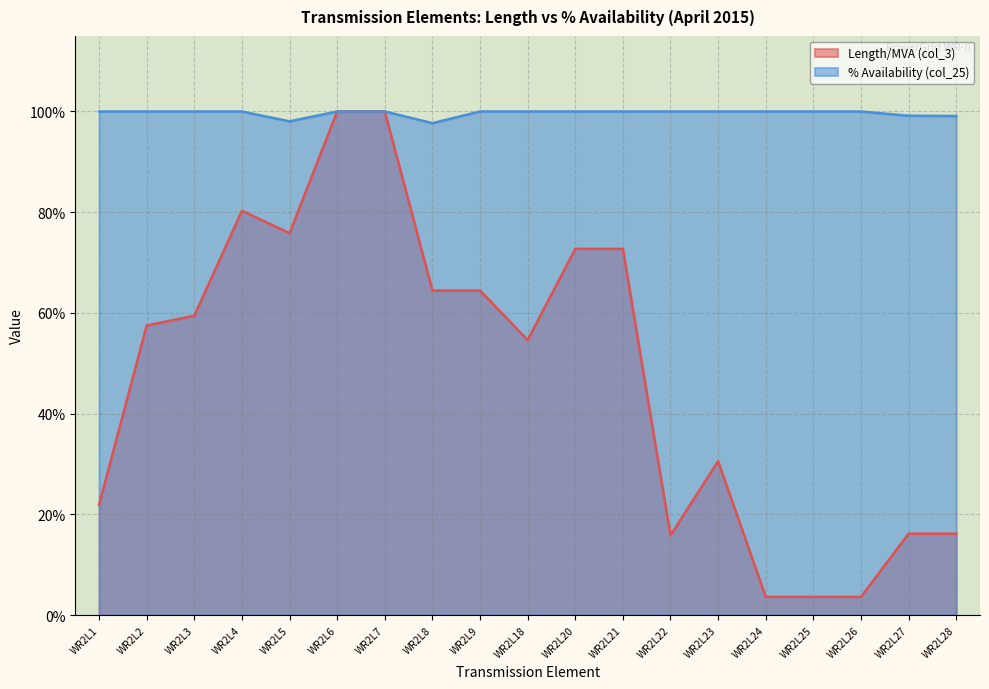

How many data points in % Availability (col_25) are less than 1?

4